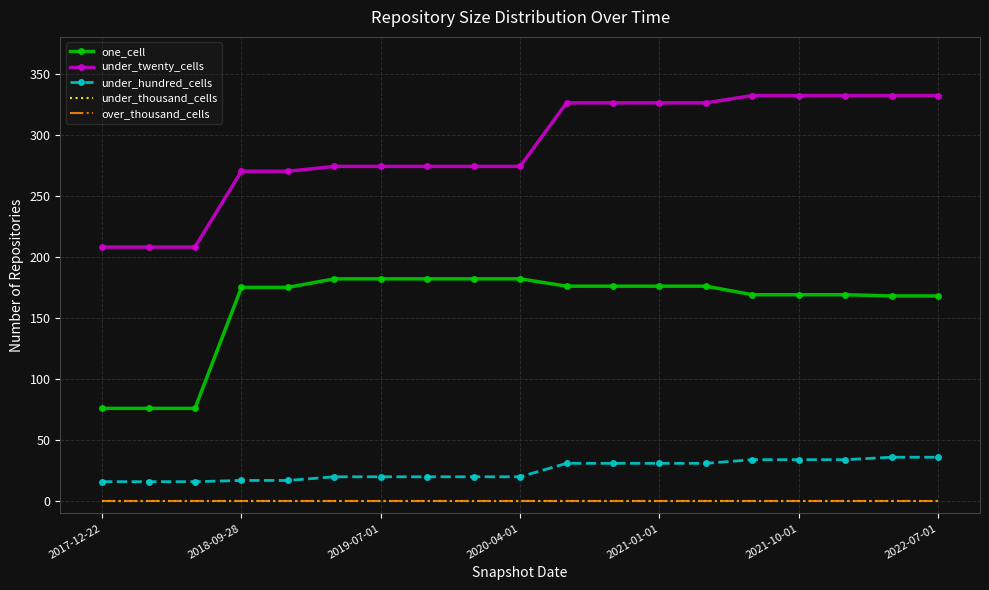

How many values in the under_twenty_cells series are below 274?

5